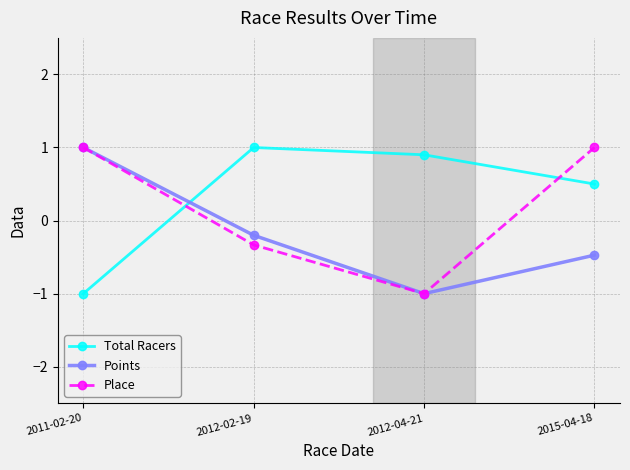

In Total Racers, how many points are higher than both neighbors (excluding endpoints)?

1